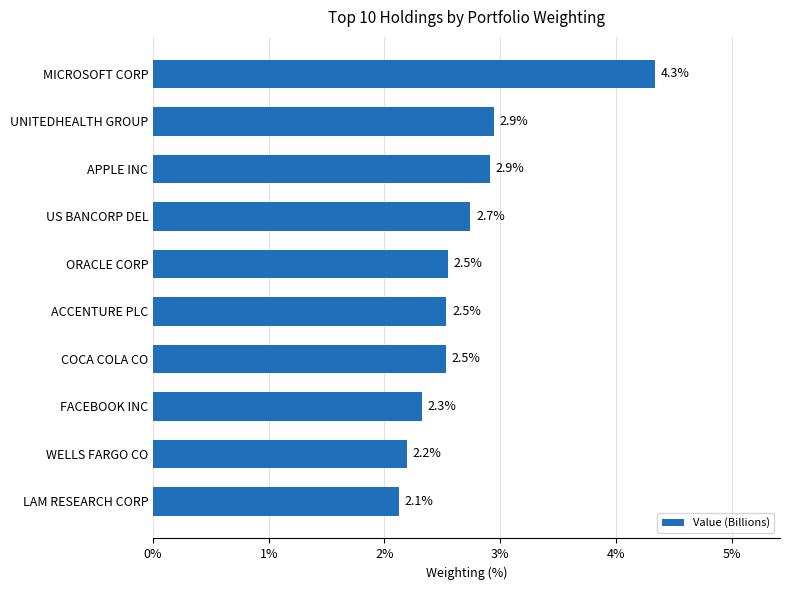

What is the change in value from WELLS FARGO CO to ACCENTURE PLC?

+0.3